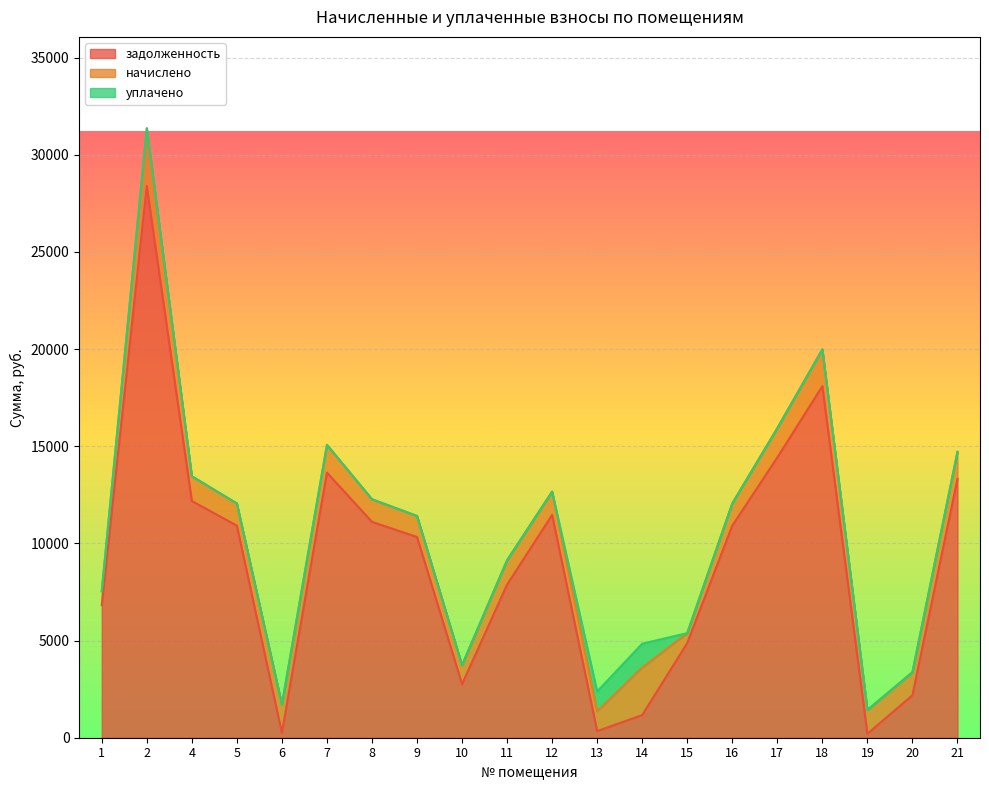

True or false: задолженность has a value of 128.5 at 6.

False